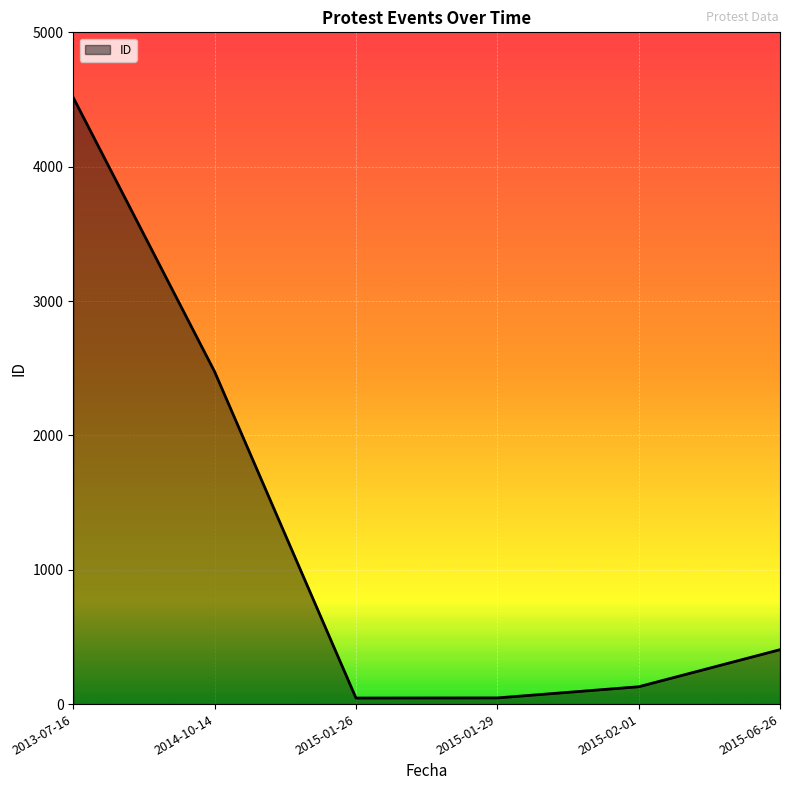

What is the sum of all values?

7613